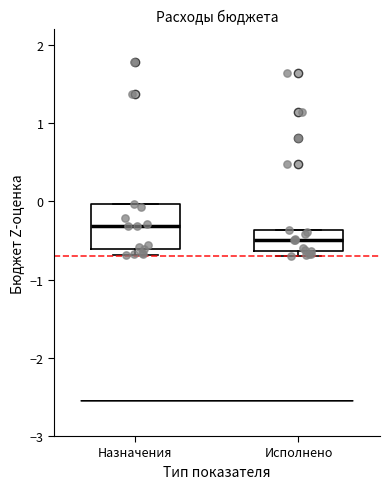

Reading left to right, transcribe this box plot: for each box, give where its median line is, the range the box spans, and where its two whiskers end, as read against the y-axis. The values are not printed on the chart, so give them approximately, as read against the axis.

Назначения: median -0.3, box -0.6 to 0.0, whiskers -0.7 to 0.0
Исполнено: median -0.5, box -0.6 to -0.4, whiskers -0.7 to -0.4